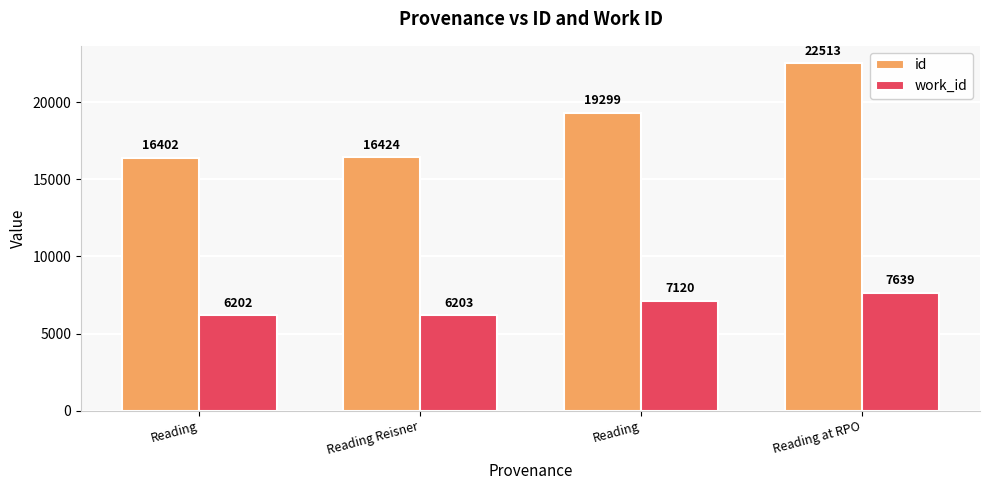

Is it true that id equals 32464 at Reading?

False